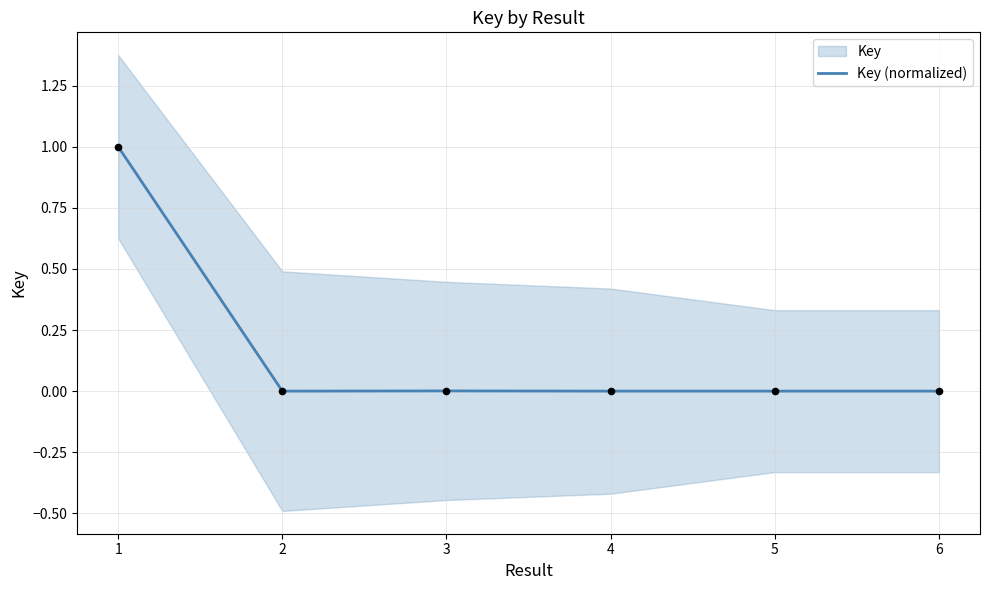

Between 5 and 4, which is larger?

4